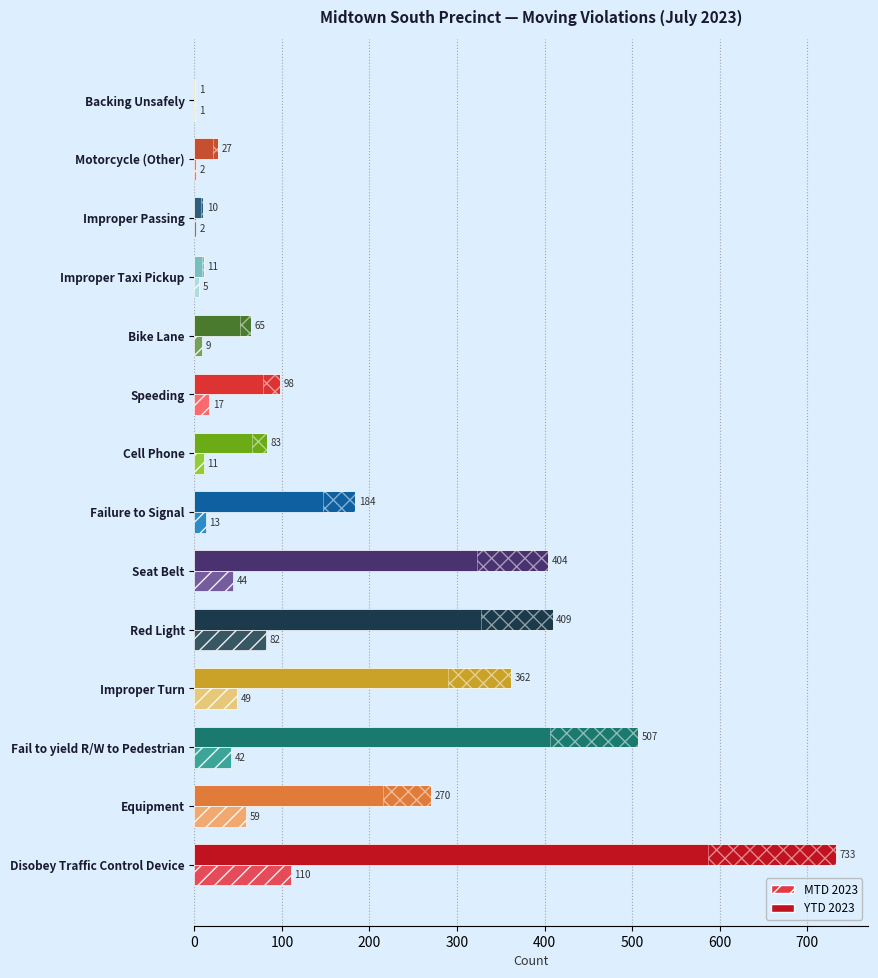

Which category has the highest value in the YTD 2023 series?

Disobey Traffic Control Device